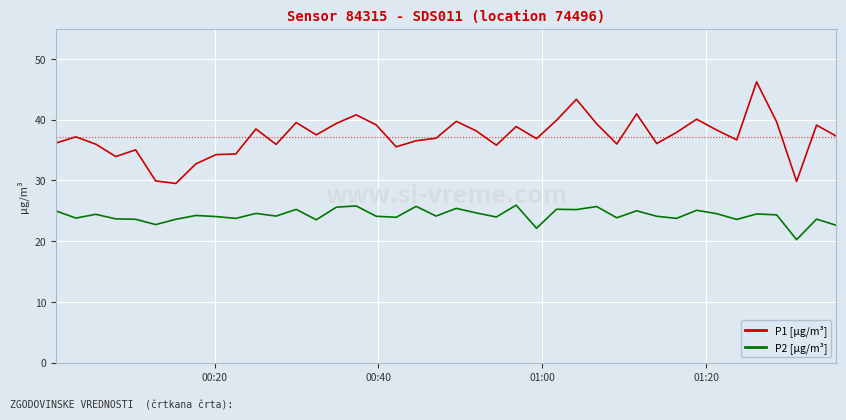

Rank the series by their average value, from lowest to highest.

P2 [µg/m³], P1 [µg/m³]